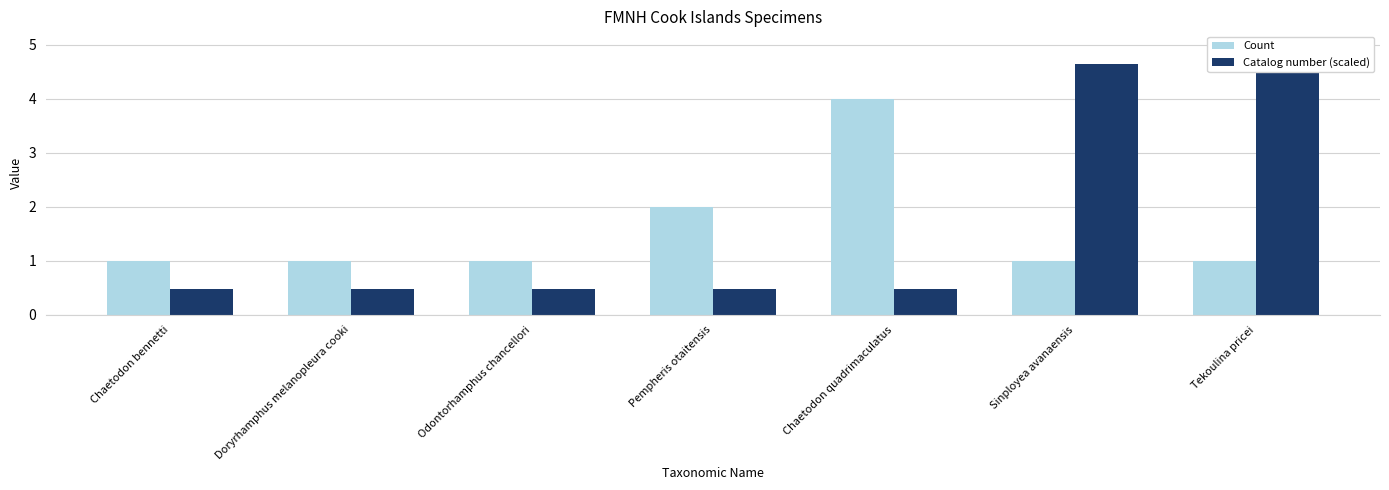

What is the difference between the highest and lowest values at Chaetodon bennetti?

0.5